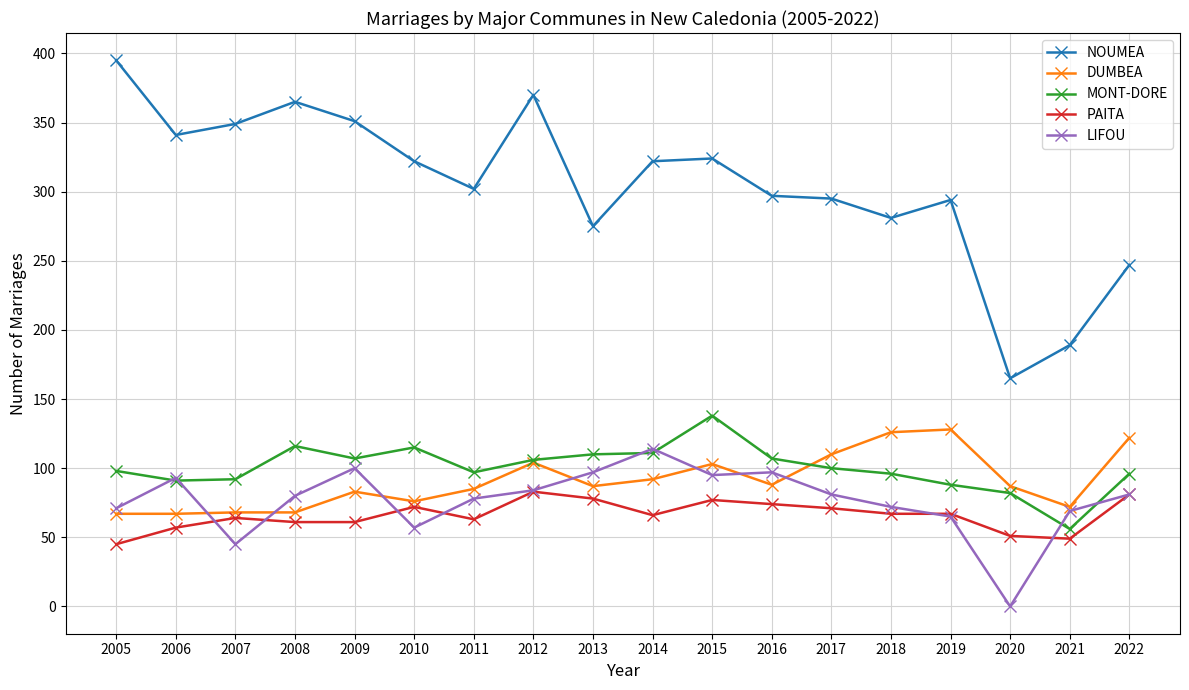

Which category has the lowest value in the NOUMEA series?

2020